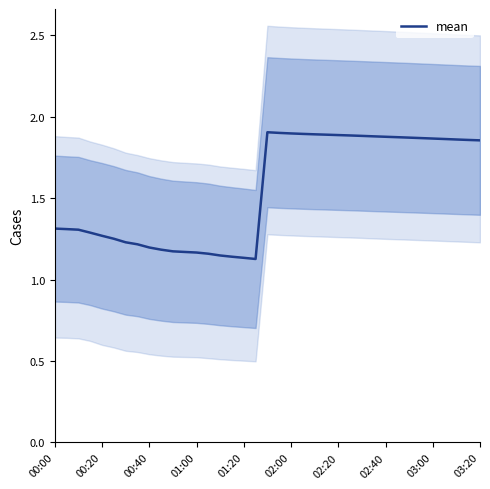

Reading right to left, what are all the values shown in this chart?

1.9	1.9	1.9	1.9	1.9	1.9	1.9	1.9	1.9	1.9	1.9	1.9	1.9	1.9	1.9	1.9	1.9	1.9	1.9	1.1	1.1	1.1	1.1	1.2	1.2	1.2	1.2	1.2	1.2	1.2	1.2	1.3	1.3	1.3	1.3	1.3	1.3